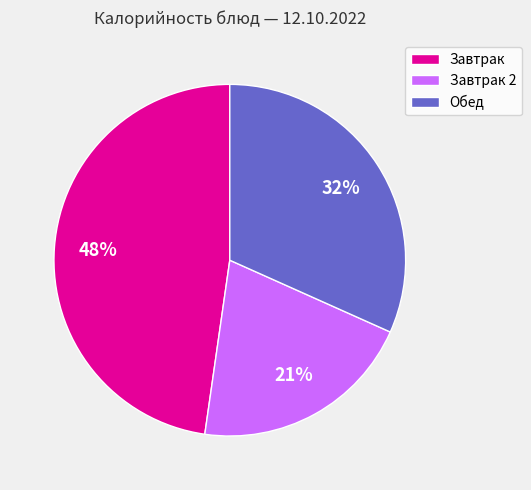

Is there a majority slice in this chart?

No